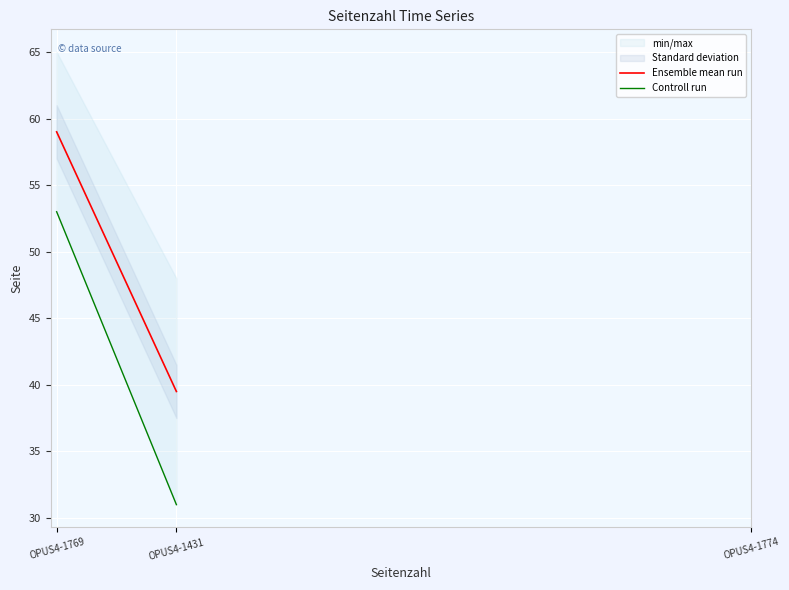

What is the spread (max minus min) of values at OPUS4-1769?

6.0